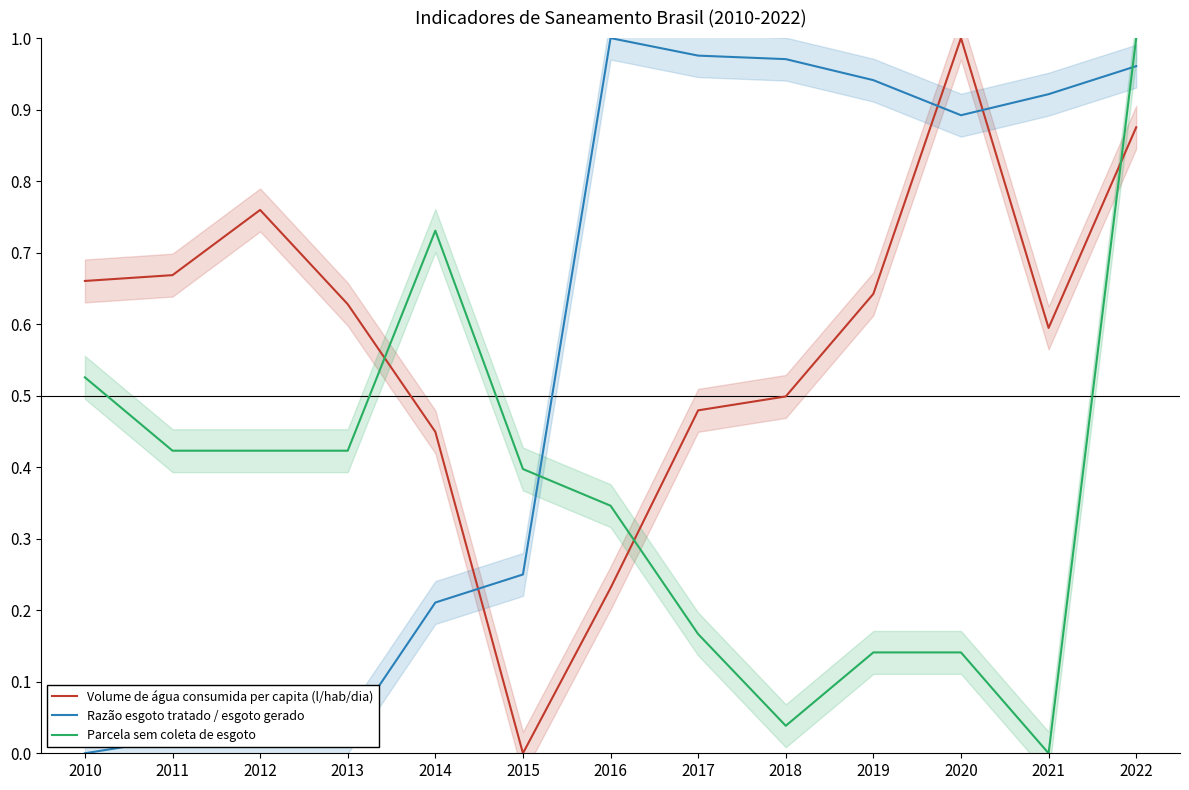

True or false: Volume de água consumida per capita (l/hab/dia) and Razão esgoto tratado / esgoto gerado intersect in this chart.

True